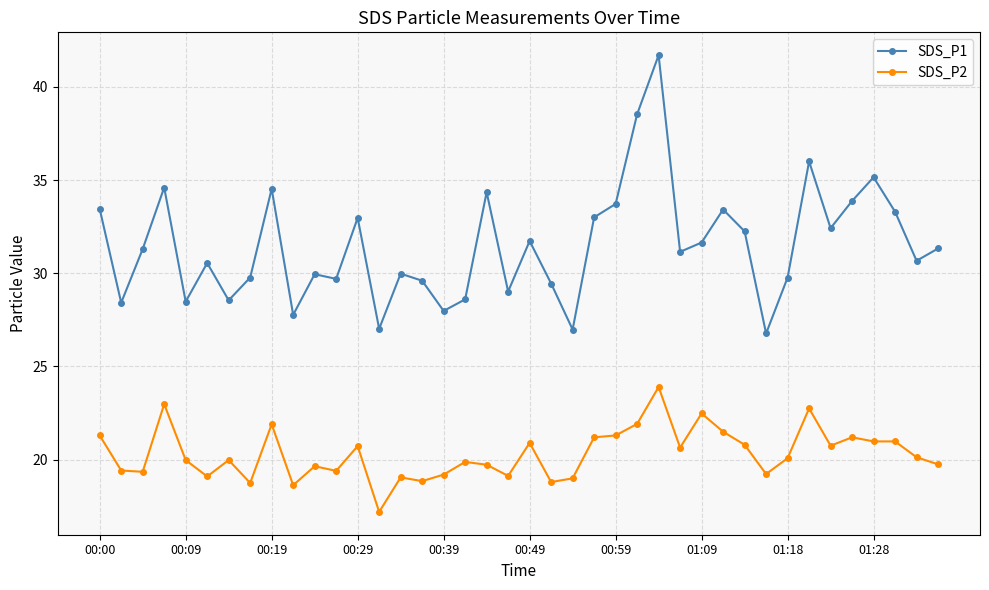

Rank the series by their maximum value, from lowest to highest.

SDS_P2, SDS_P1